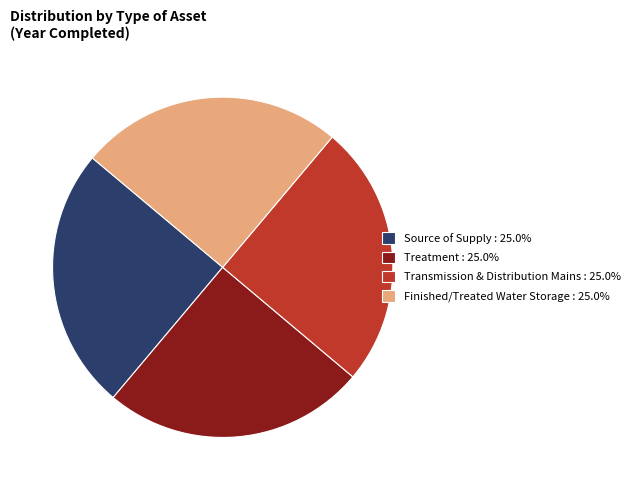

How many segments does this pie chart have?

4